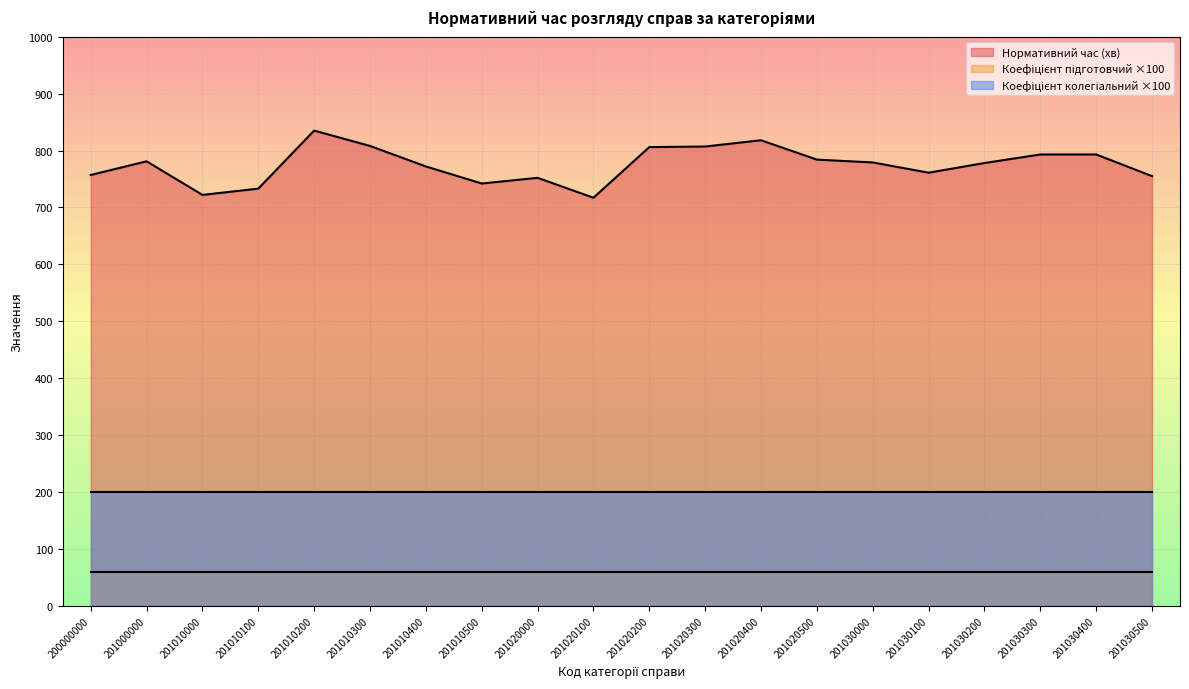

Rank the series by their maximum value, from lowest to highest.

Коефіцієнт підготовчий, Коефіцієнт колегіальний, Нормативний час (хв)